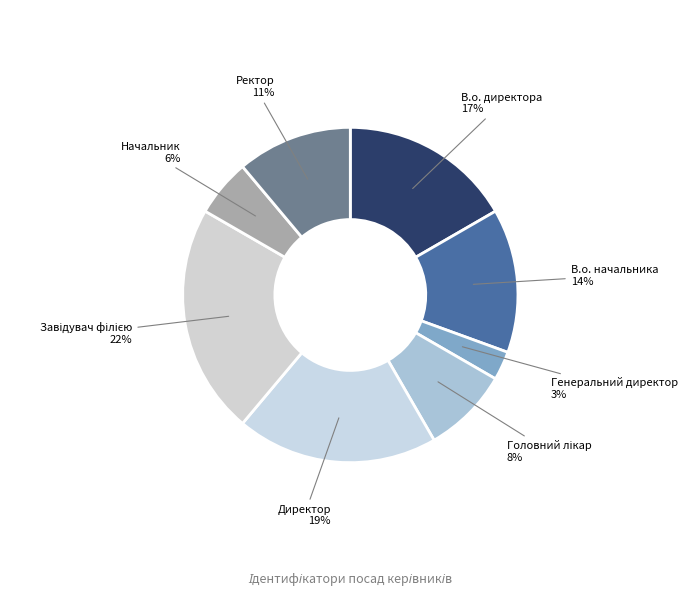

To the nearest percent, what portion does В.о. начальника represent?

14%